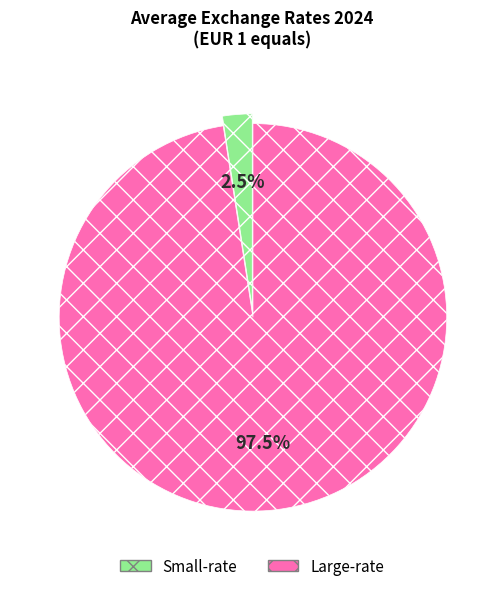

Is there a majority slice in this chart?

Yes